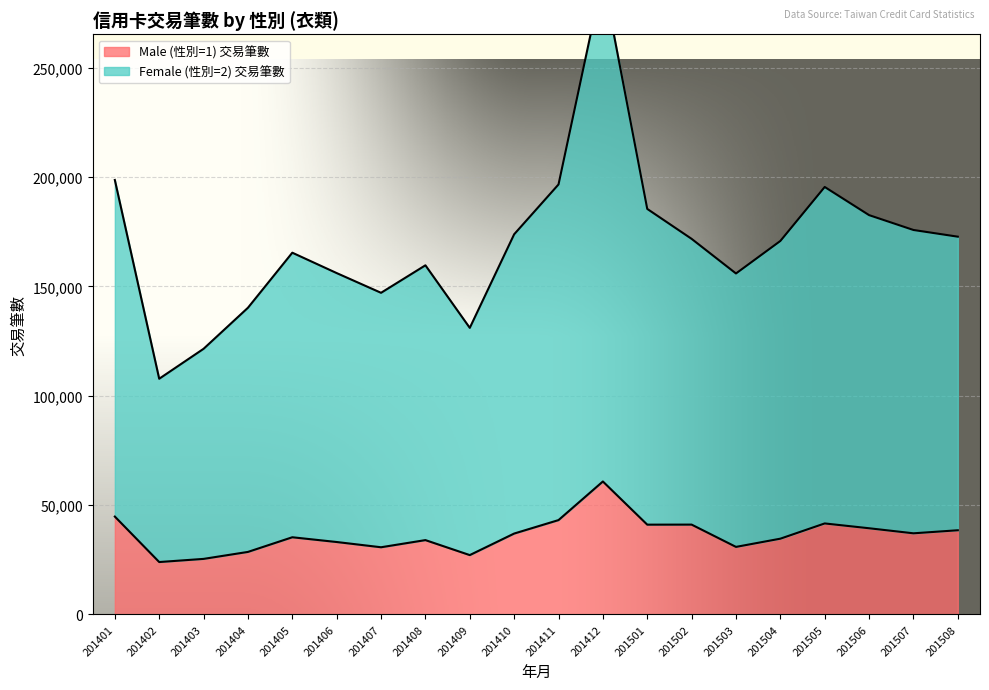

What is the difference between the highest and lowest values at 201505?

153841